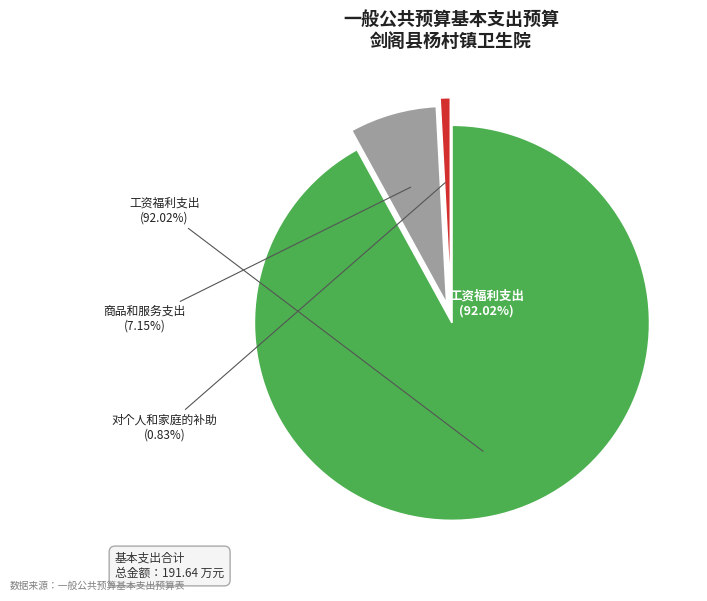

What is the change in value from 工资福利支出 to 对个人和家庭的补助?

-174.8